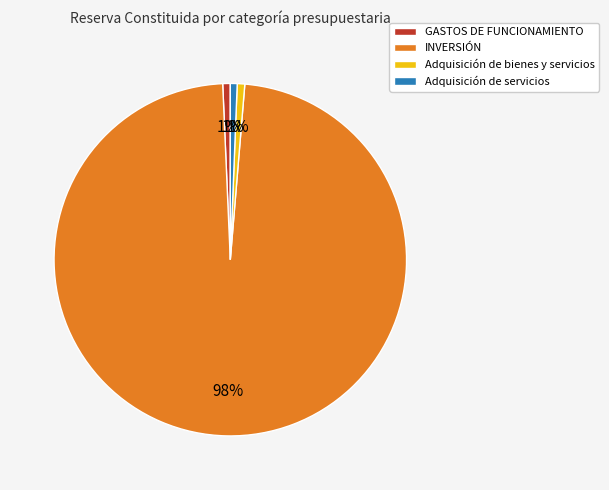

What is the ratio of the value at GASTOS DE FUNCIONAMIENTO to the value at Adquisición de bienes y servicios?

1.0